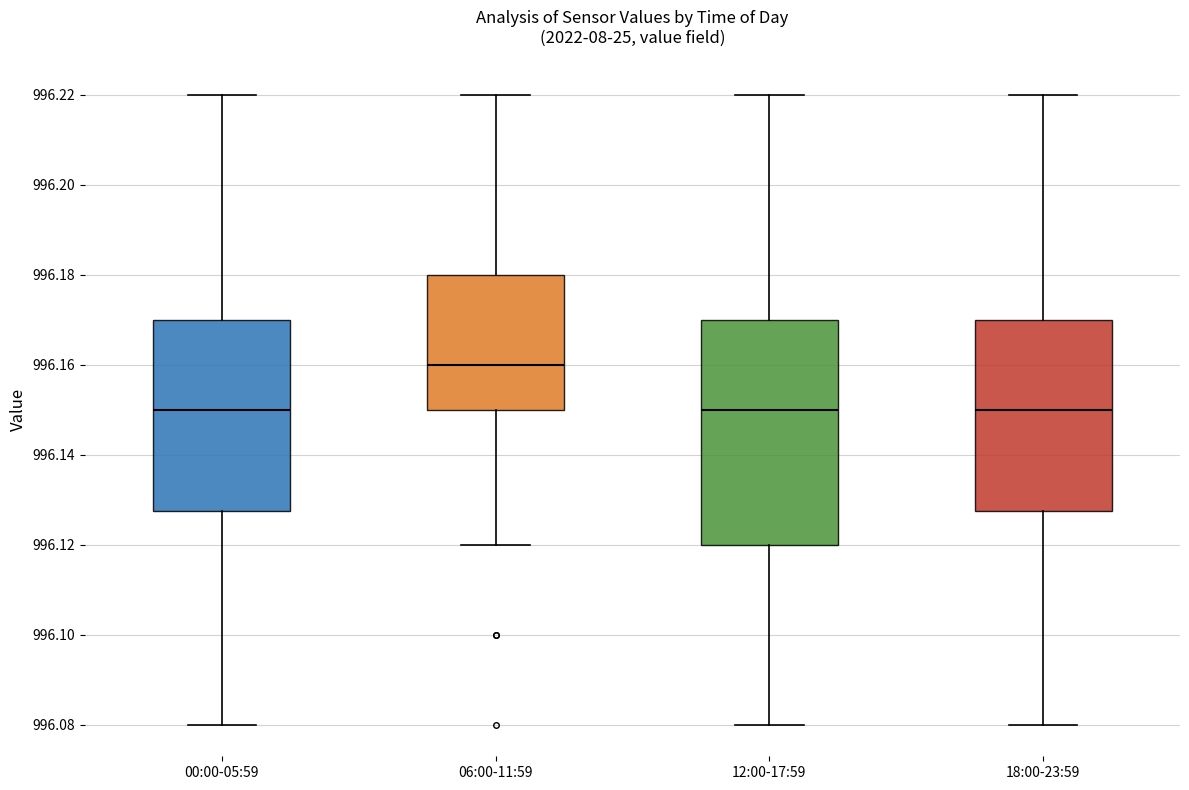

Which box is the tallest, from its lower edge to its upper edge?

12:00-17:59